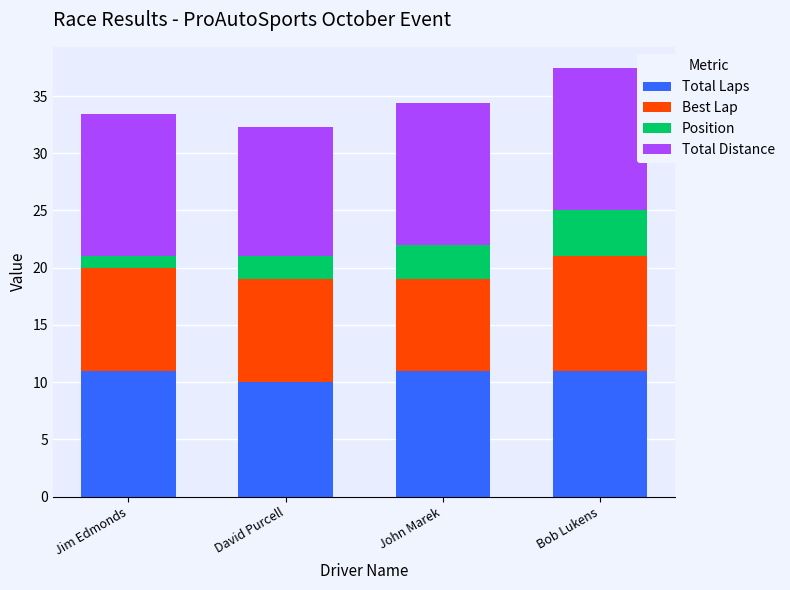

What is the difference between the Total Laps values at Bob Lukens and David Purcell?

1.0